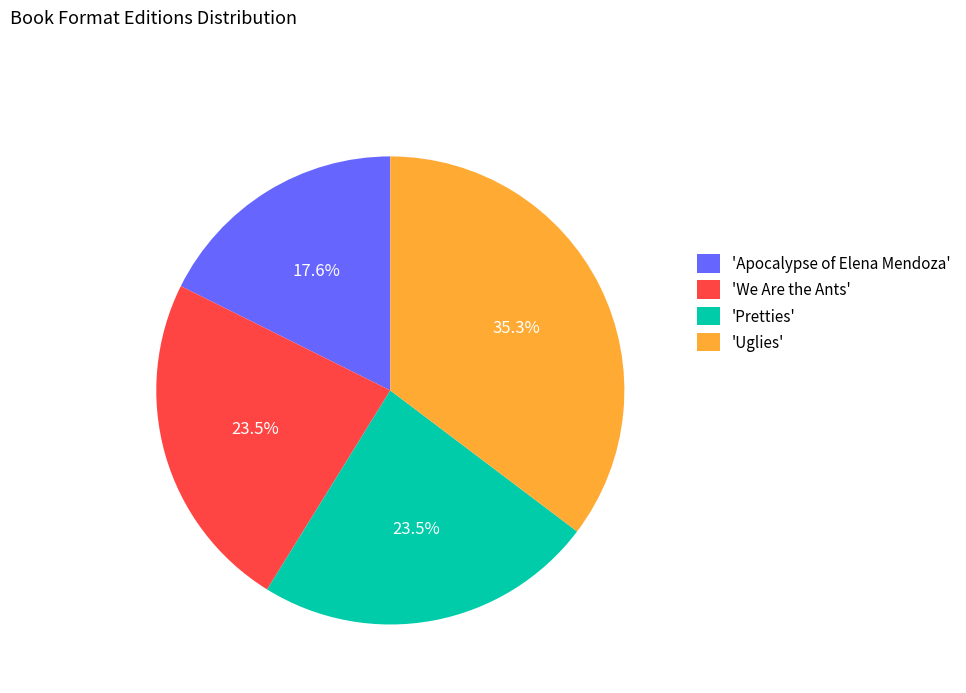

Is 'We Are the Ants' the majority of the pie?

No